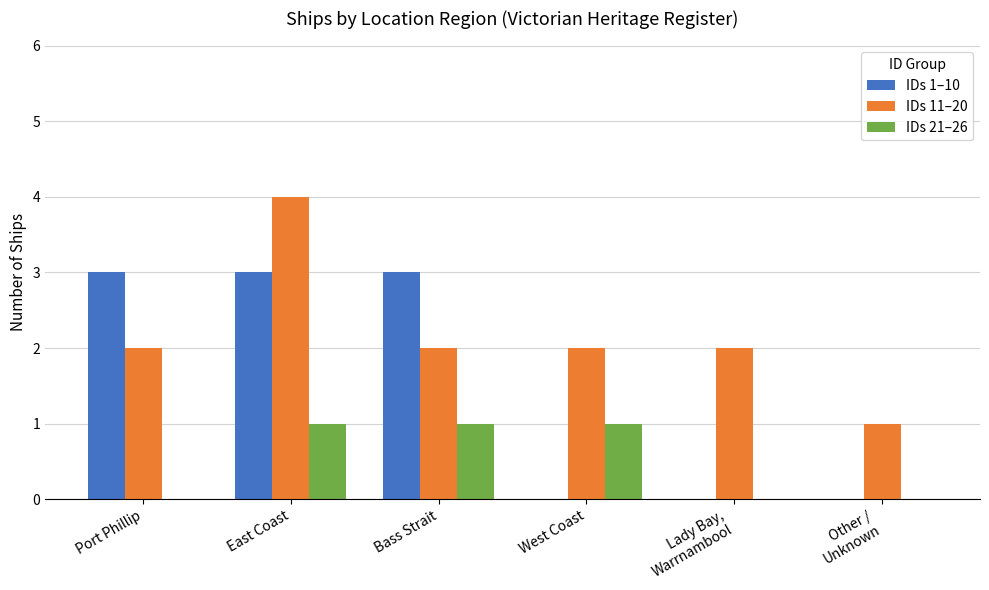

Is the value of IDs 21–26 at West Coast greater than the value of IDs 11–20 at West Coast?

No